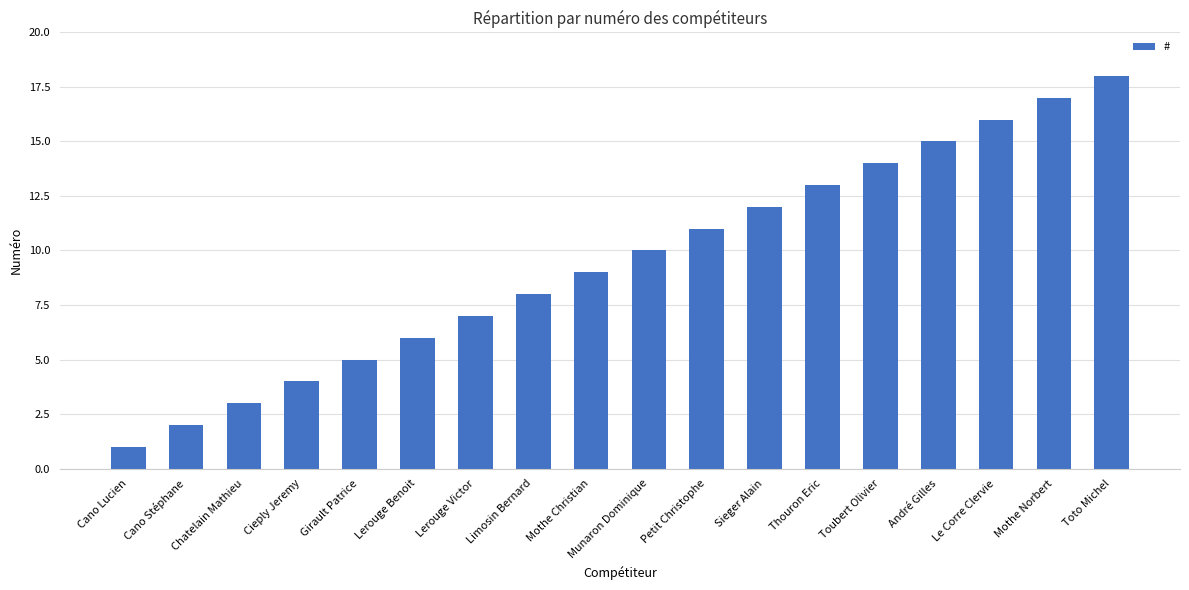

Is it true that the value at Mothe Norbert is 25?

False